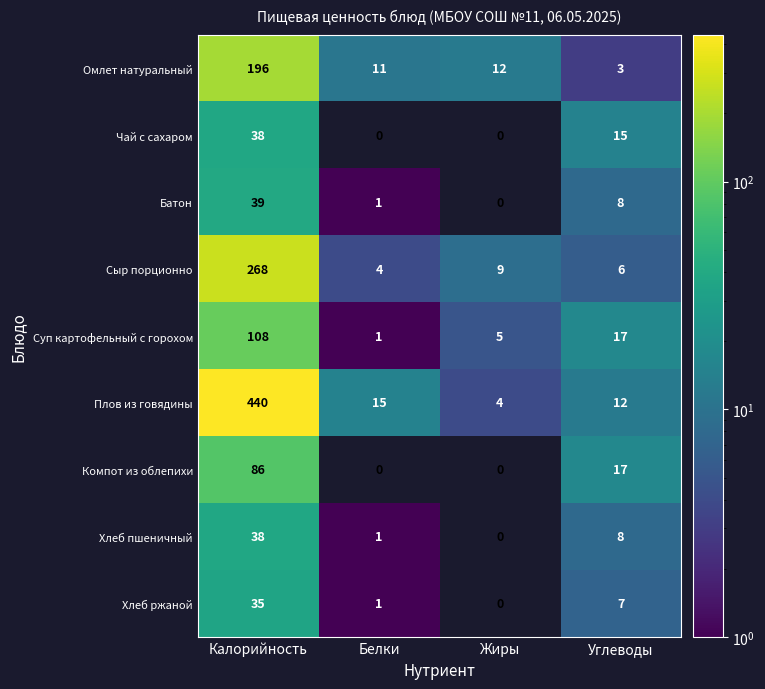

What is the difference between the highest and lowest values at Белки?

15